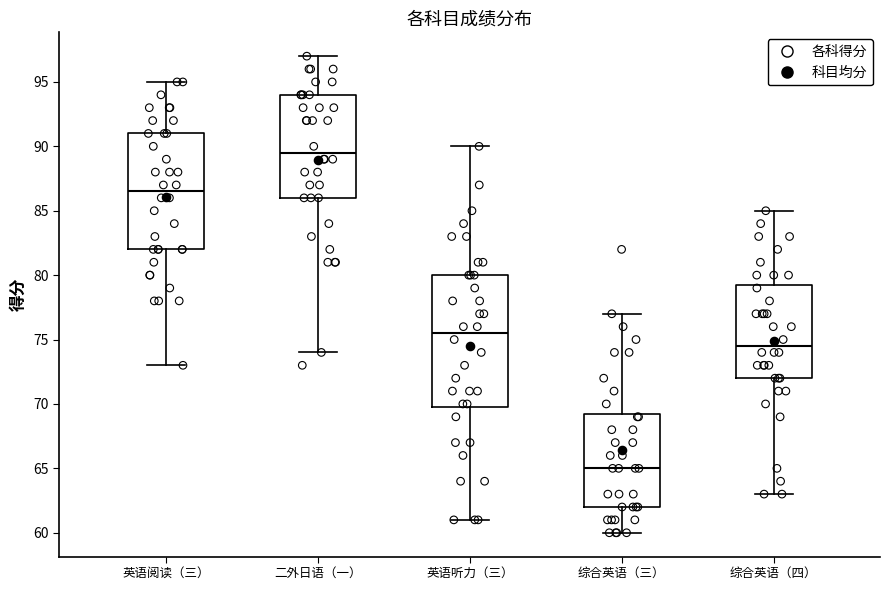

Which box is the tallest, from its lower edge to its upper edge?

英语听力（三）